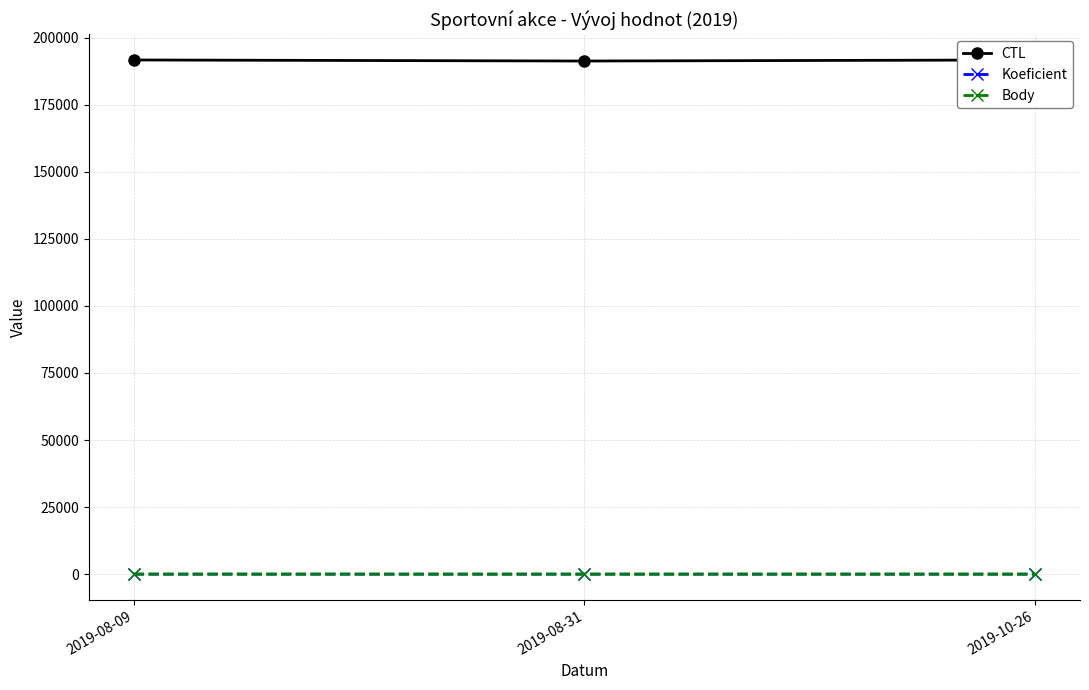

Rank the series by their maximum value, from lowest to highest.

Koeficient, Body, CTL